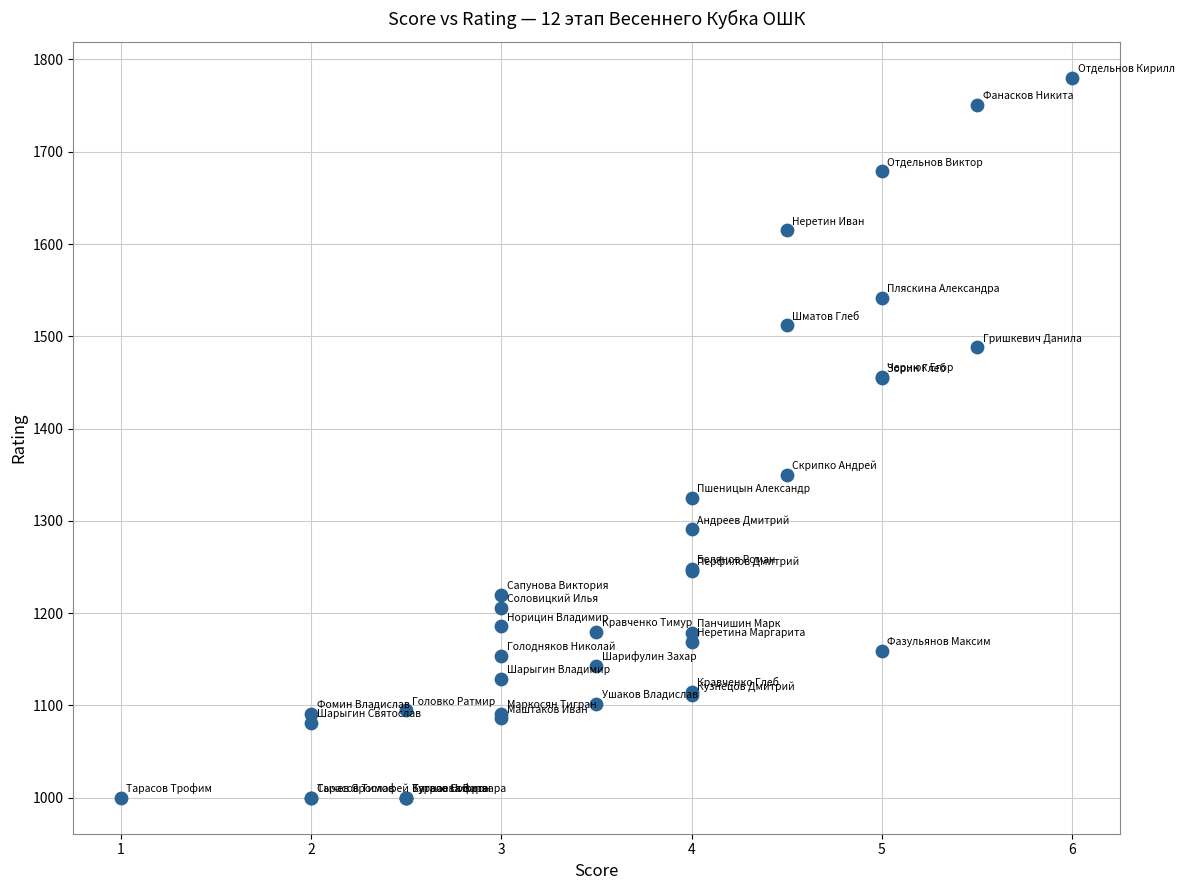

What Y value in the scatter plot is closest to 1390?

1350